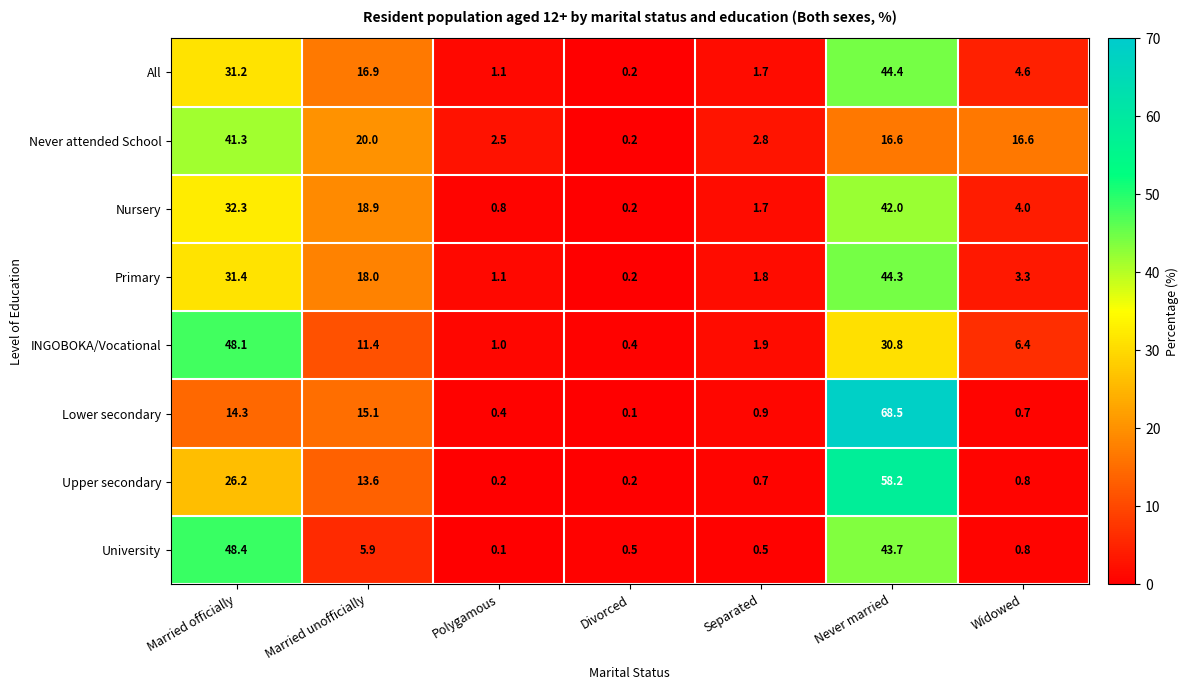

At how many categories does at least one series exceed 15?

4